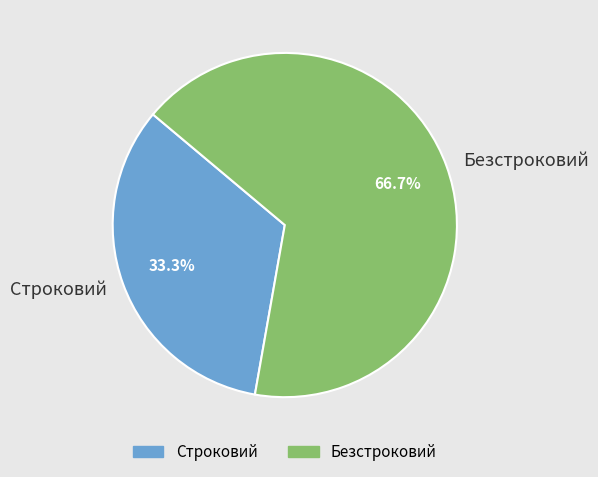

True or false: Строковий accounts for 44% of the total.

False